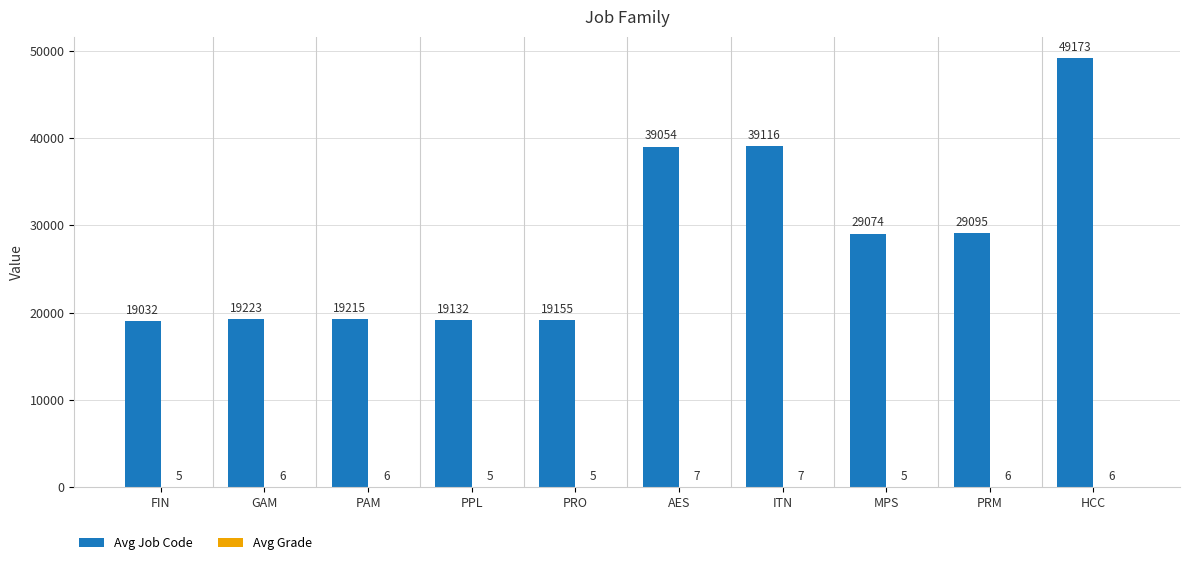

Which series changed the most between GAM and AES?

Avg Job Code